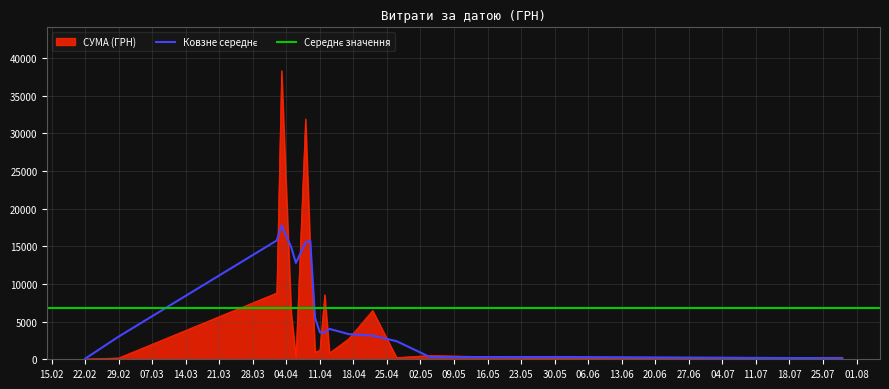

What is the value of the 35th point from the left?

305.2